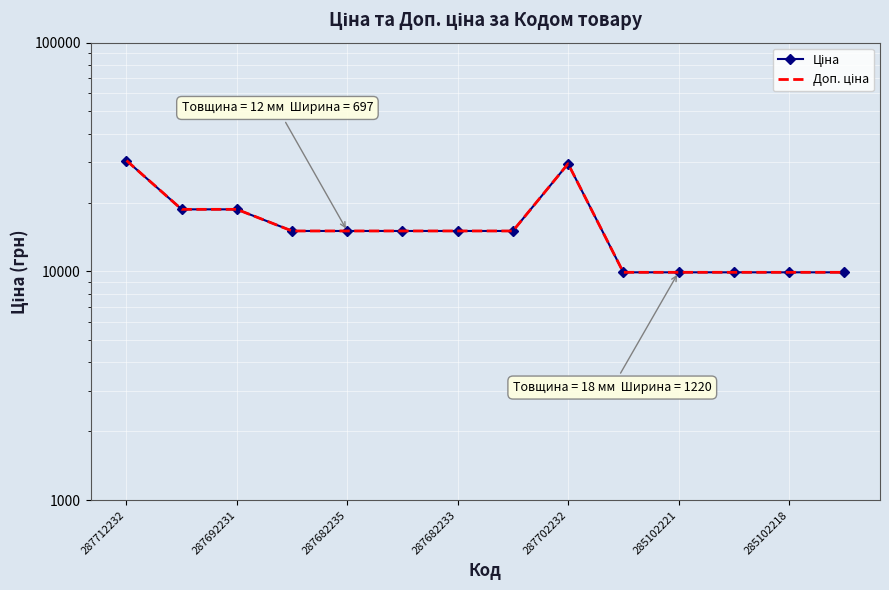

In Доп. ціна, how many points are higher than both neighbors (excluding endpoints)?

1